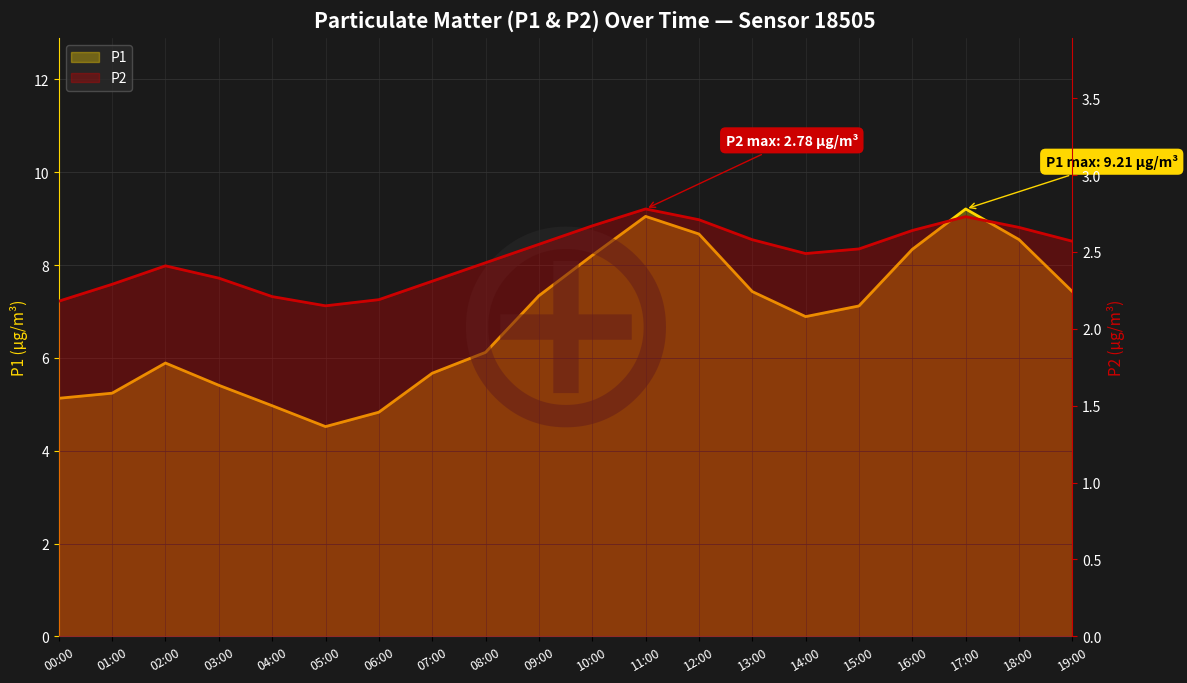

Which category has the highest value across all series?

17:00